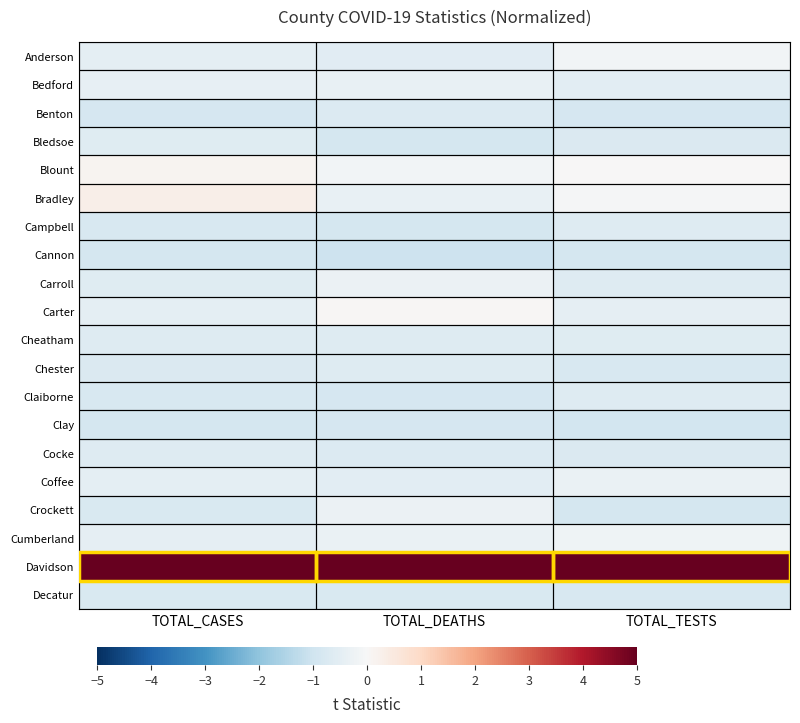

Between TOTAL_TESTS and TOTAL_DEATHS, which is larger?

TOTAL_TESTS